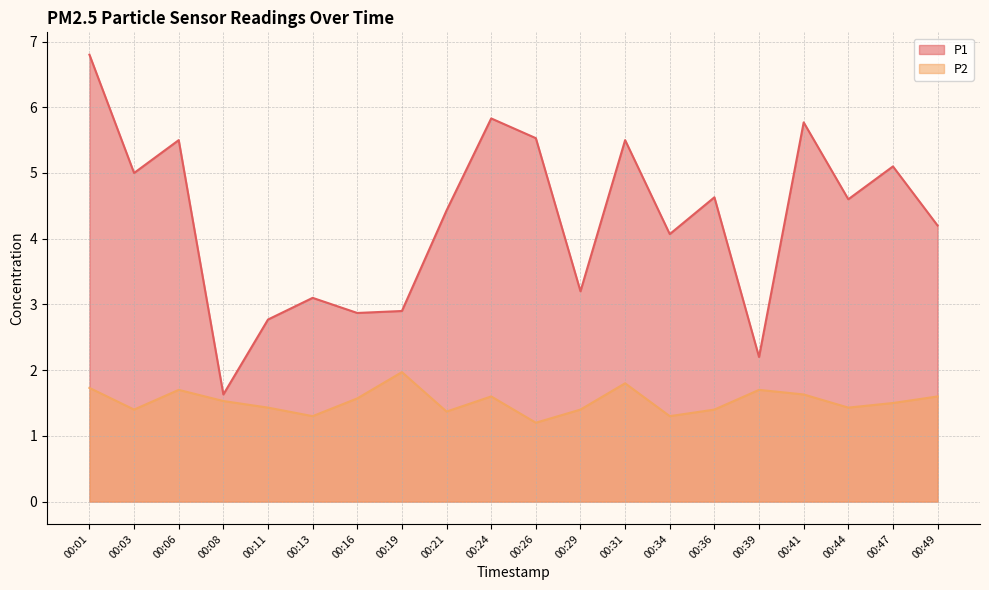

Rank the series by their maximum value, from lowest to highest.

P2, P1